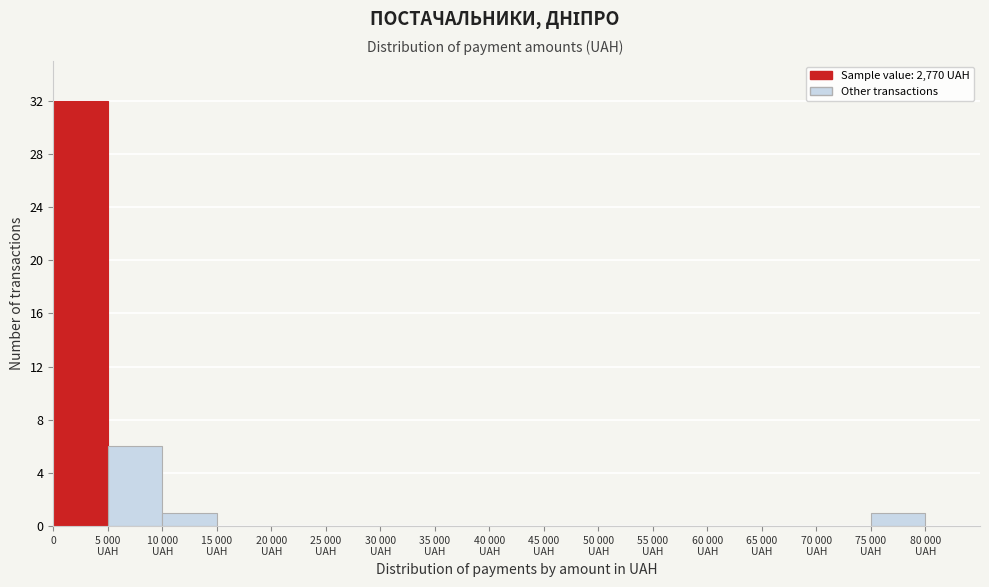

What is the maximum value shown in the chart?

32